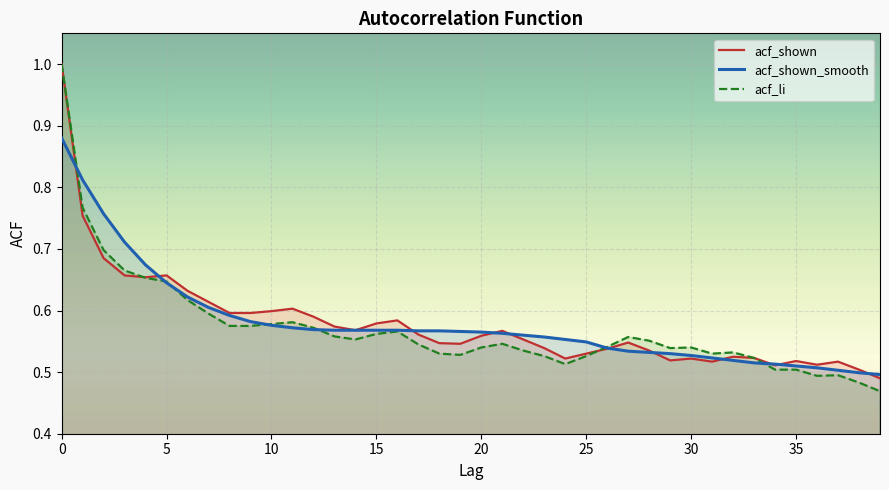

At 23, list the series in order from largest to smallest.

acf_shown_smooth, acf_shown, acf_li